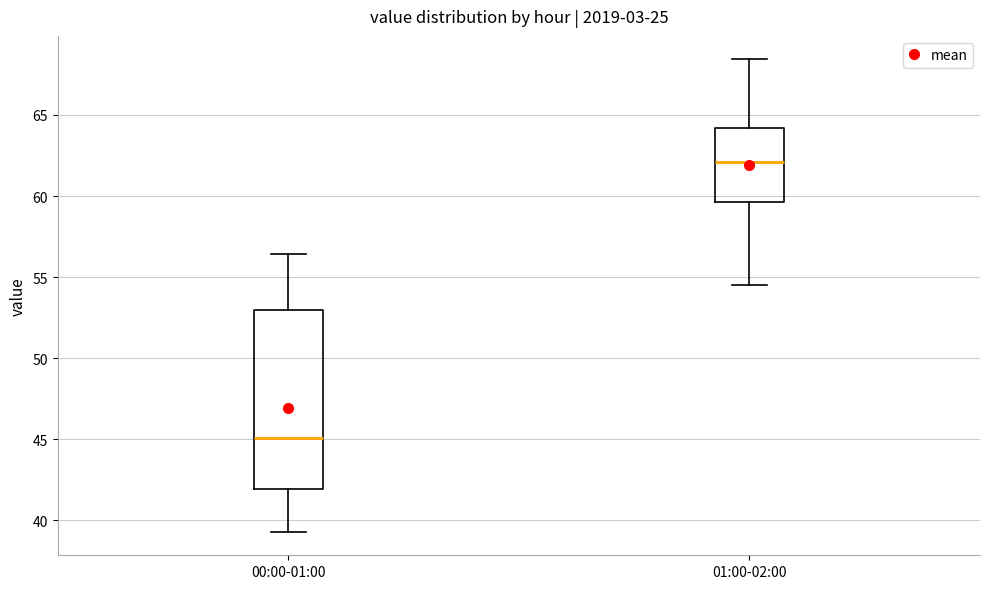

Reading left to right, read every box against the y-axis: the position of its median line, the range the box covers, and the ends of its whiskers. The values are not printed on the chart, so give them approximately, as read against the axis.

00:00-01:00: median 45.0, box 42.0 to 53.0, whiskers 39.5 to 56.5
01:00-02:00: median 62.0, box 59.5 to 64.0, whiskers 54.5 to 68.5